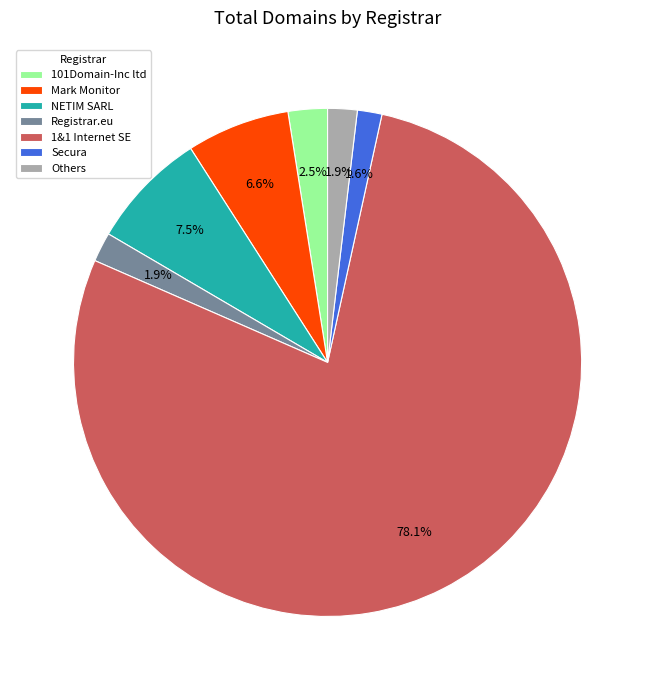

Between 1&1 Internet SE and Mark Monitor, which is larger?

1&1 Internet SE